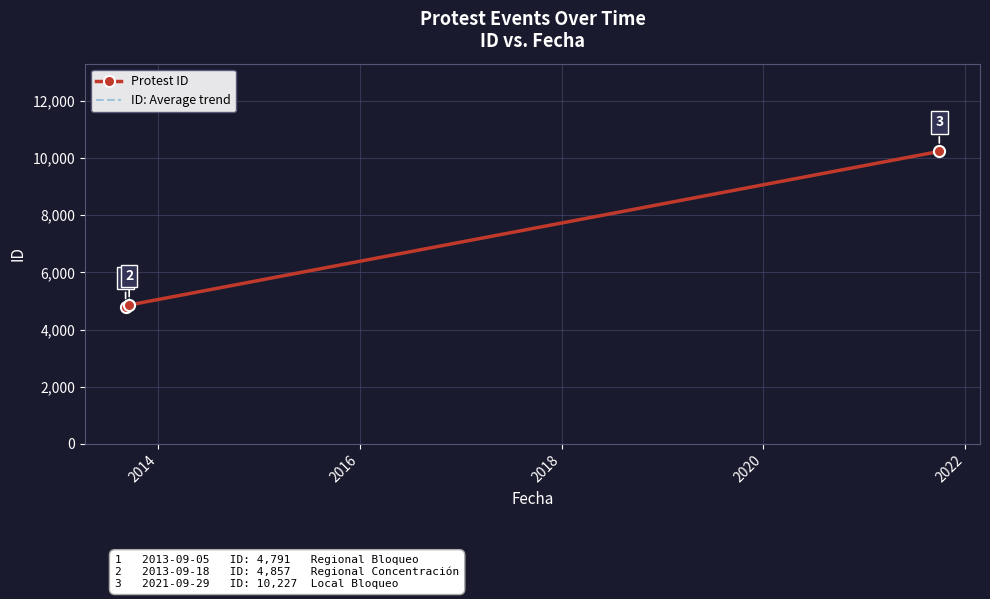

What is the difference between the second highest and minimum values in the Protest ID series?

66